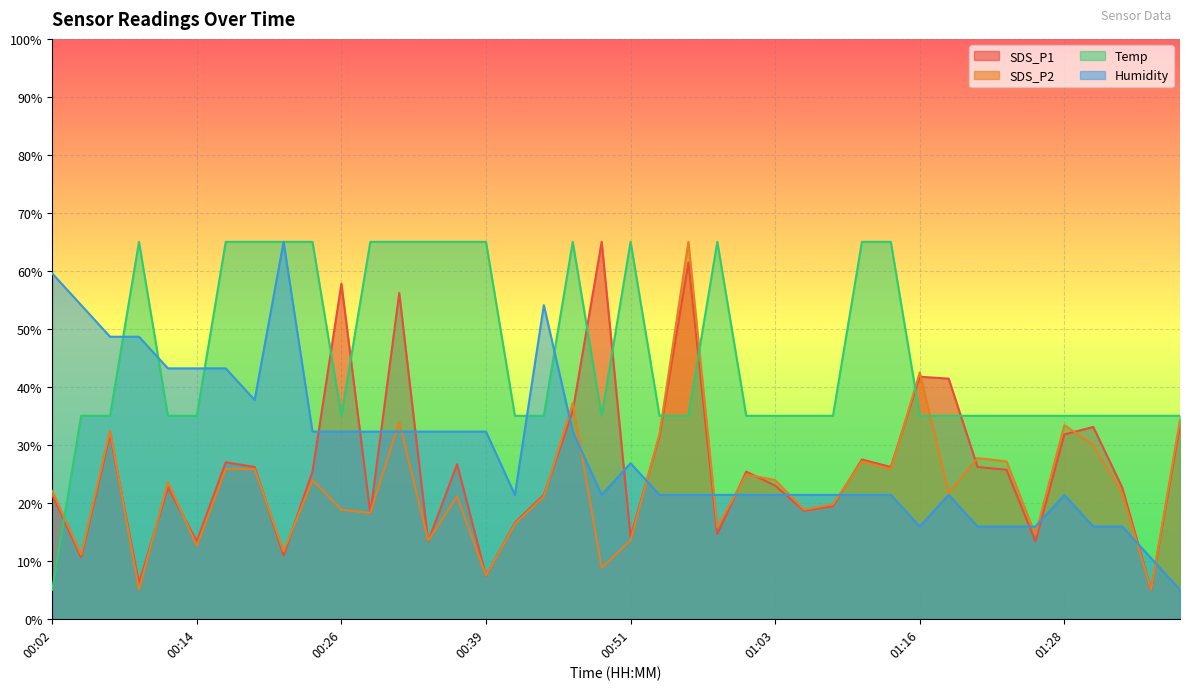

What is the sum of the SDS_P1 values at 01:06 and 00:48?

83.6